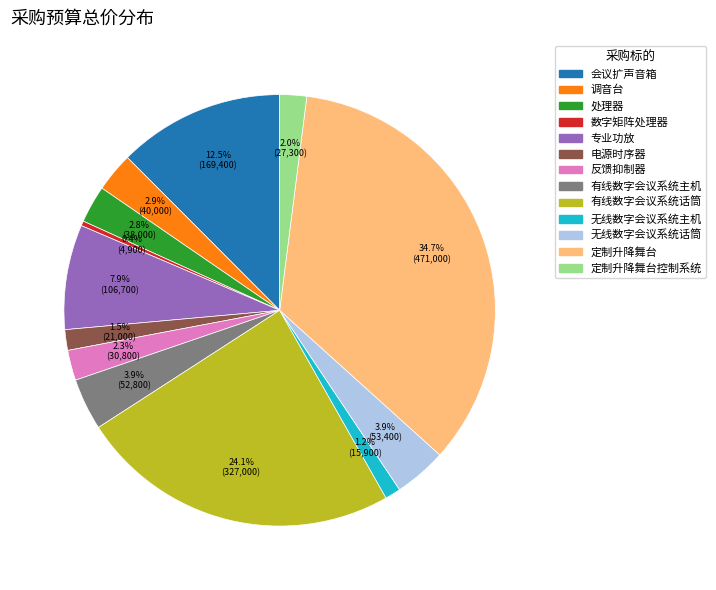

Is there any slice that represents more than half of the pie?

No